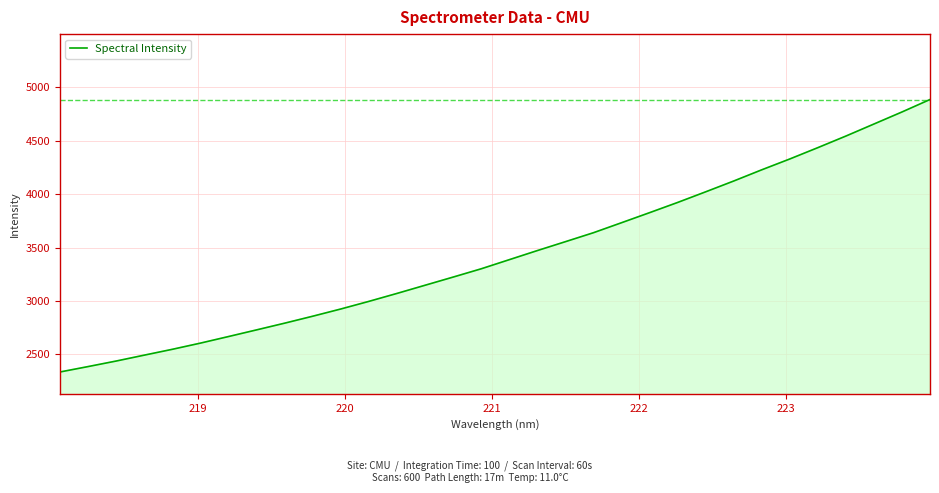

Reading right to left, extract all data points from this chart.

4886.9	4770.1	4657.3	4544.6	4436.0	4329.9	4228.4	4123.4	4022.1	3922.5	3826.8	3732.7	3639.0	3555.0	3471.7	3386.4	3301.1	3223.4	3146.9	3070.3	2995.9	2924.5	2856.9	2791.7	2728.7	2666.3	2604.8	2546.8	2492.0	2436.8	2384.9	2334.3